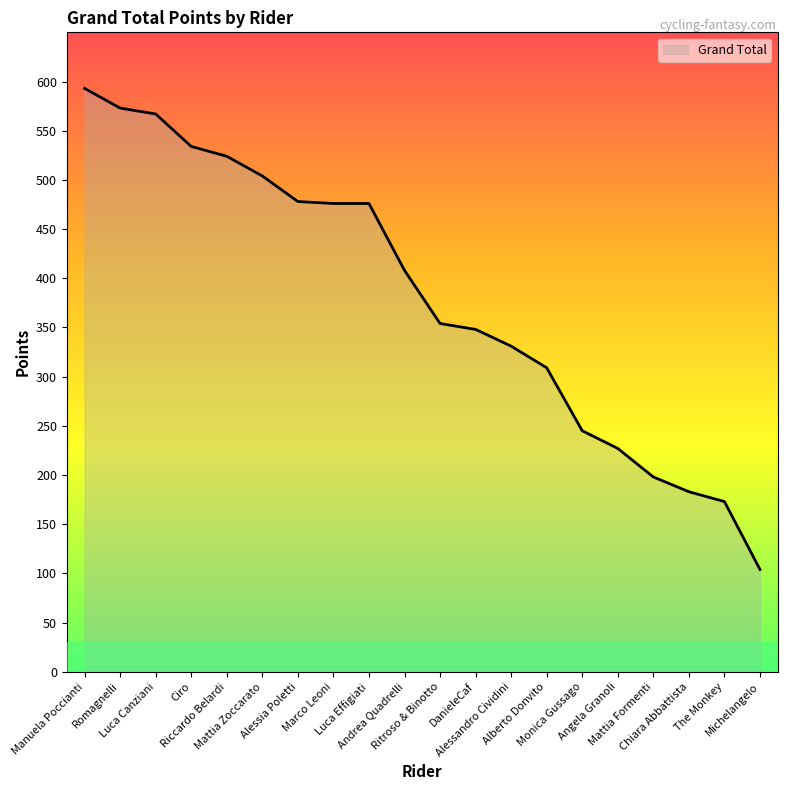

What is the smallest value displayed?

104